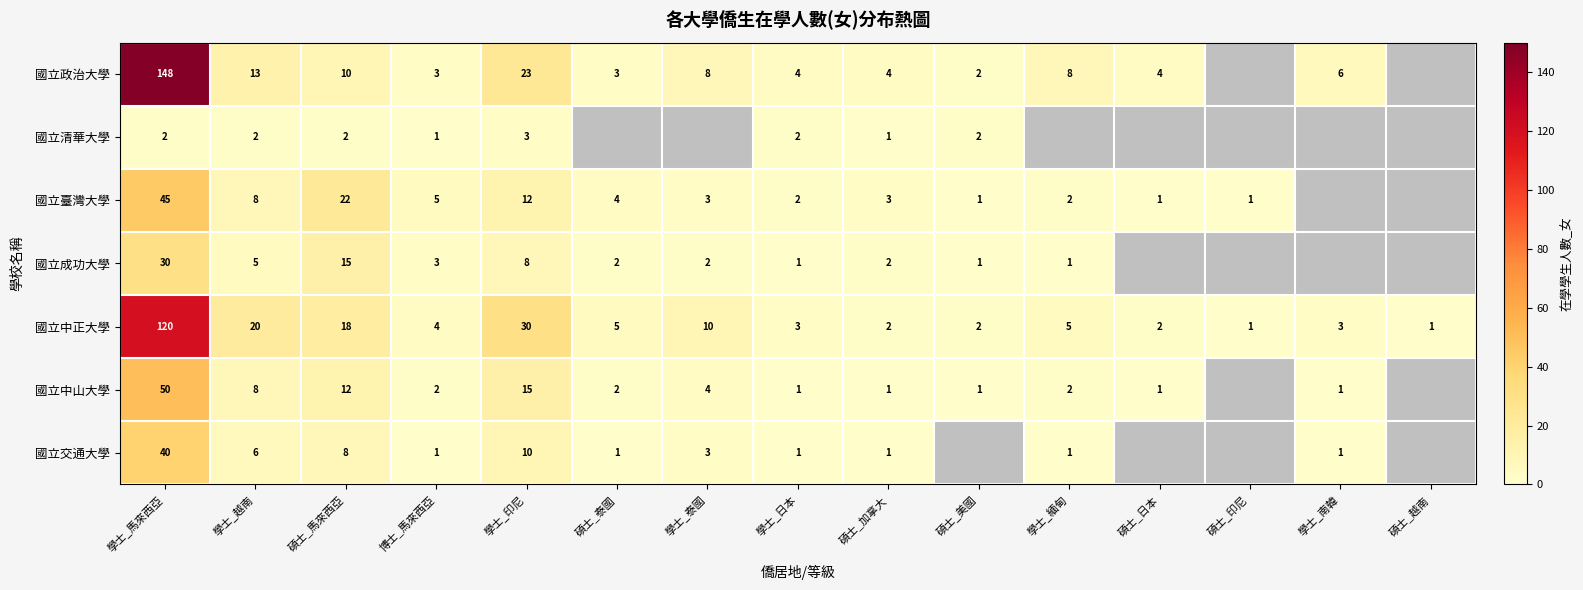

What is the difference between the highest and lowest values at 學士_南韓?

5.0